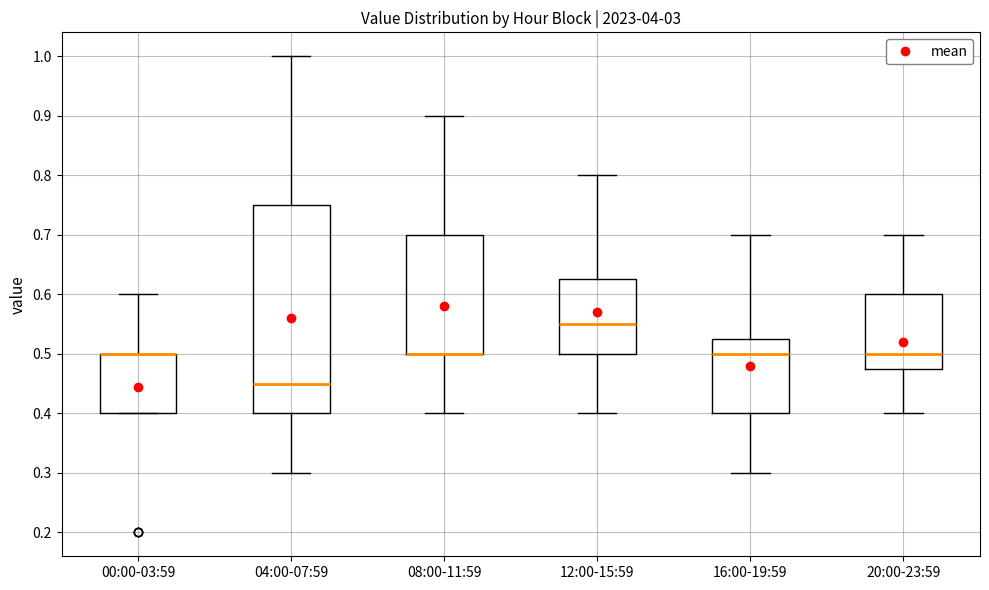

Comparing the boxes themselves (not the whiskers), which one is the tallest?

04:00-07:59